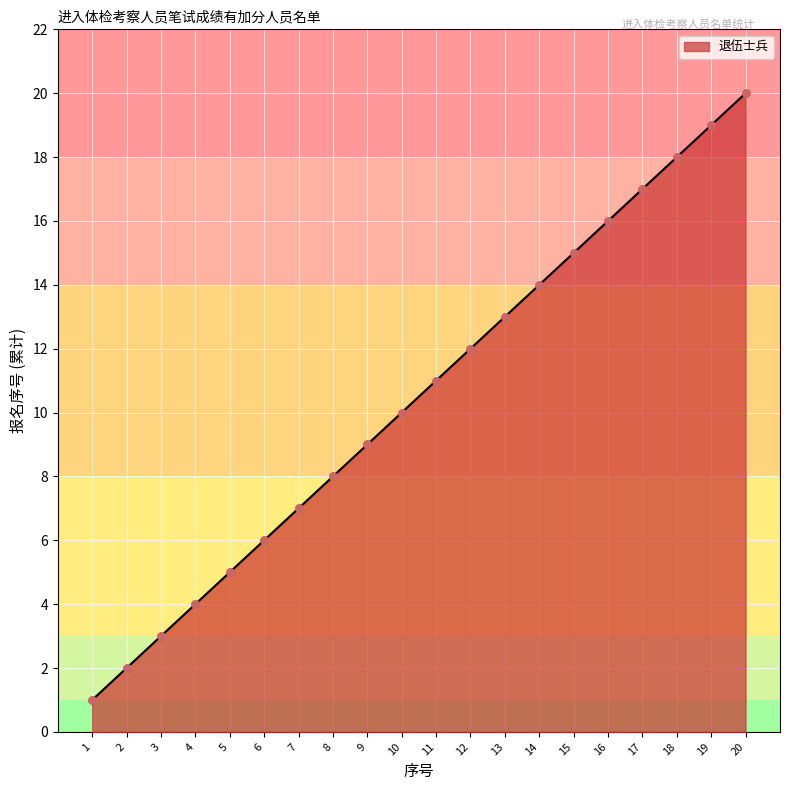

Approximately how many times larger is the value at 17 compared to 10?

1.7